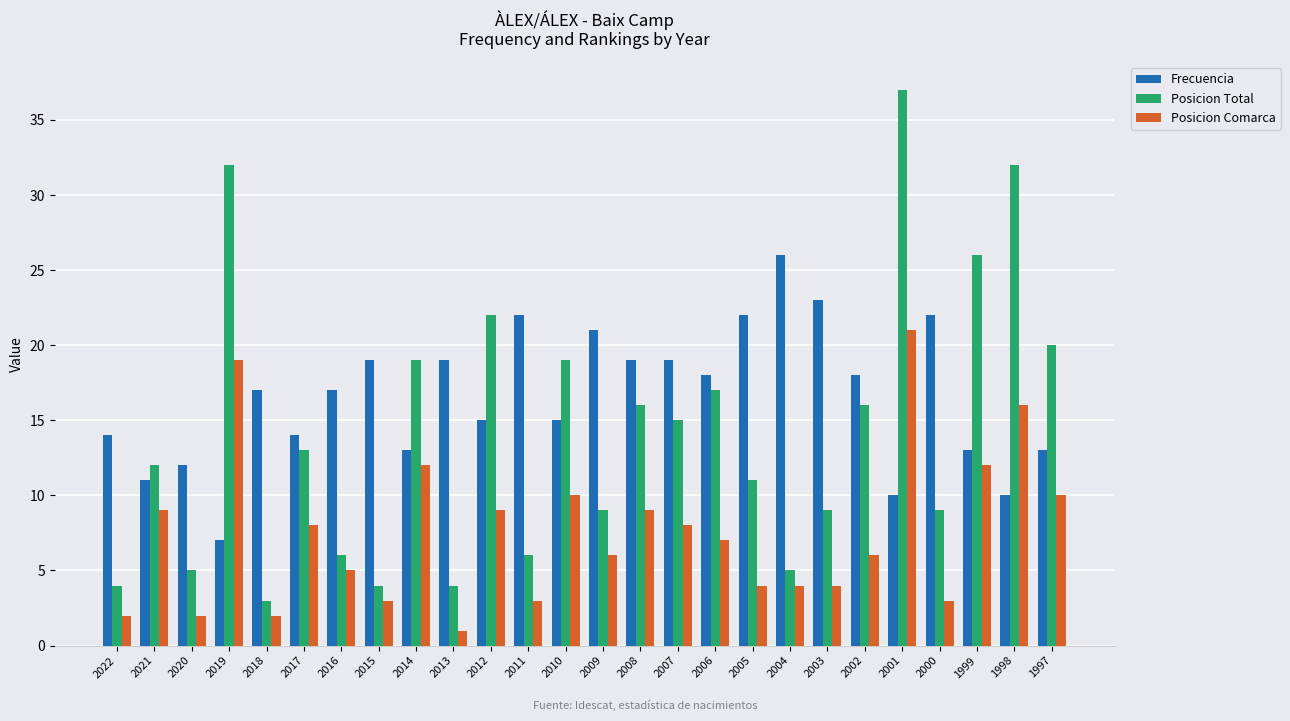

Reading left to right, what are all the values shown in this chart?

Frecuencia: 2022=14	2021=11	2020=12	2019=7	2018=17	2017=14	2016=17	2015=19	2014=13	2013=19	2012=15	2011=22	2010=15	2009=21	2008=19	2007=19	2006=18	2005=22	2004=26	2003=23	2002=18	2001=10	2000=22	1999=13	1998=10	1997=13
Posicion Total: 2022=4	2021=12	2020=5	2019=32	2018=3	2017=13	2016=6	2015=4	2014=19	2013=4	2012=22	2011=6	2010=19	2009=9	2008=16	2007=15	2006=17	2005=11	2004=5	2003=9	2002=16	2001=37	2000=9	1999=26	1998=32	1997=20
Posicion Comarca: 2022=2	2021=9	2020=2	2019=19	2018=2	2017=8	2016=5	2015=3	2014=12	2013=1	2012=9	2011=3	2010=10	2009=6	2008=9	2007=8	2006=7	2005=4	2004=4	2003=4	2002=6	2001=21	2000=3	1999=12	1998=16	1997=10